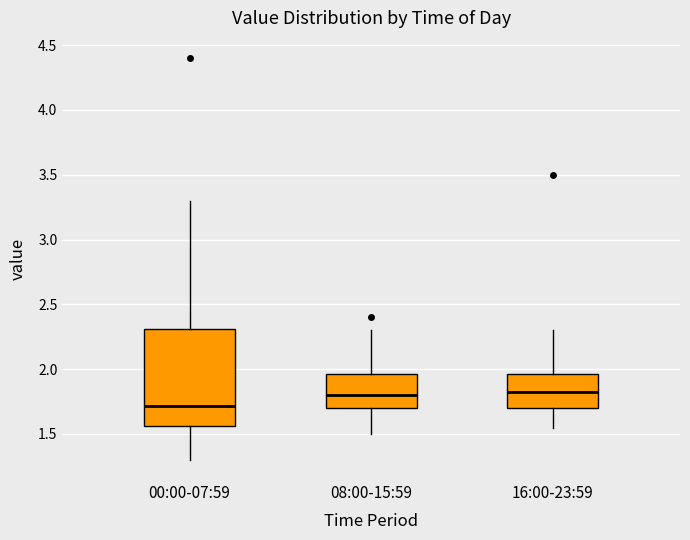

Which box is the tallest, from its lower edge to its upper edge?

00:00-07:59